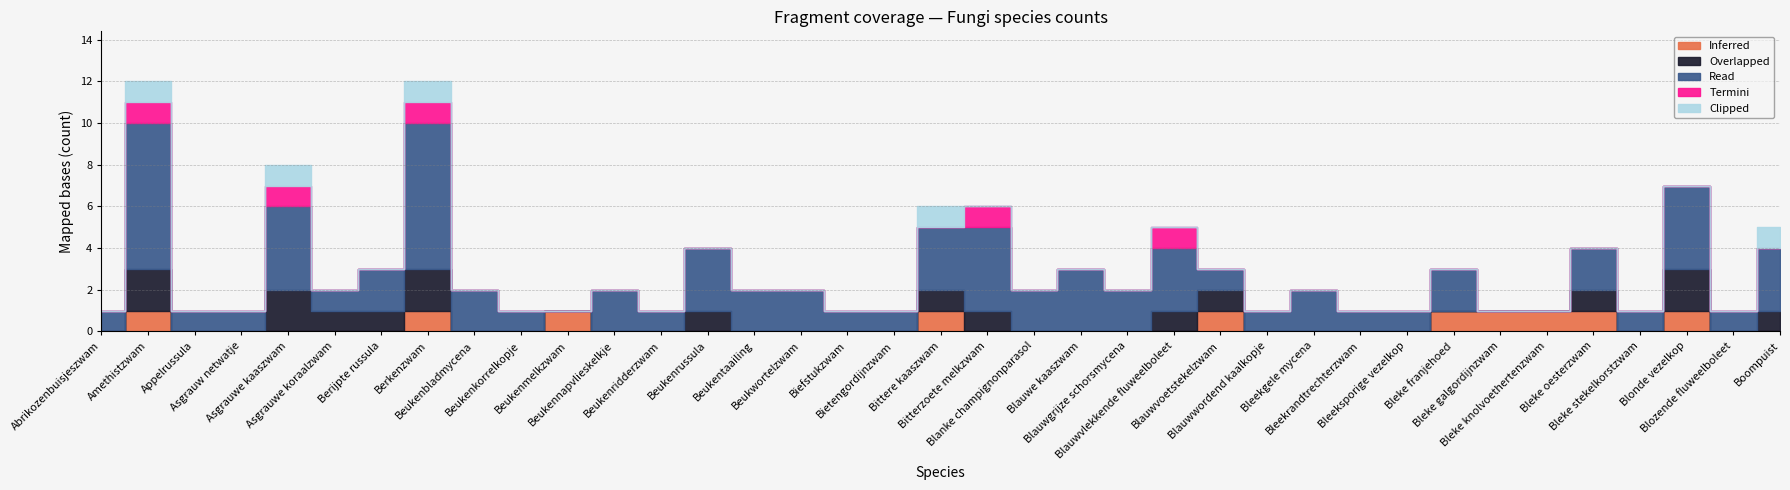

At which label does Read first exceed 2?

Amethistzwam